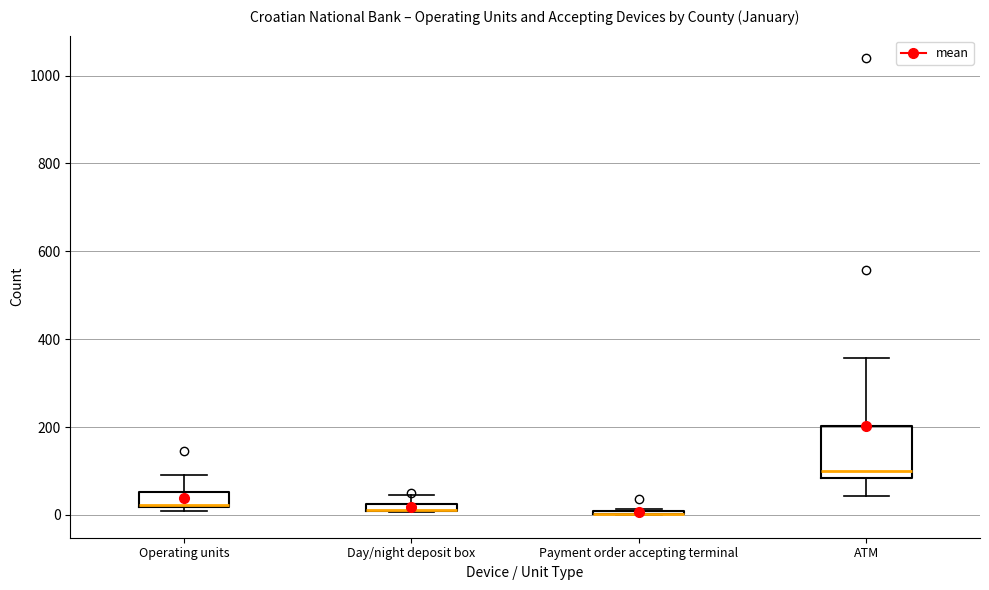

Where is the upper edge of the box for Operating units on the y-axis? The values are not printed on the chart, so give them approximately, as read against the axis.

60